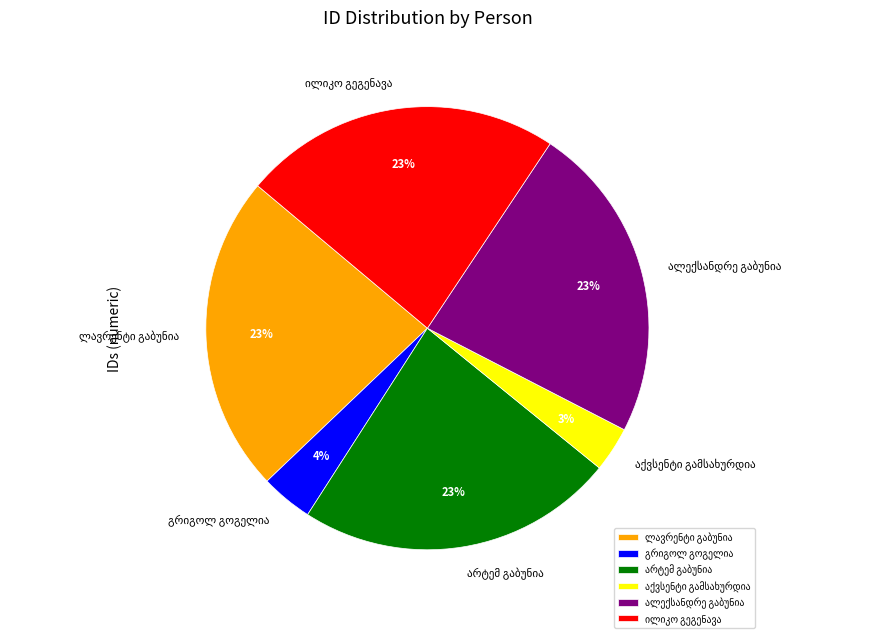

Does any single category account for the majority?

No